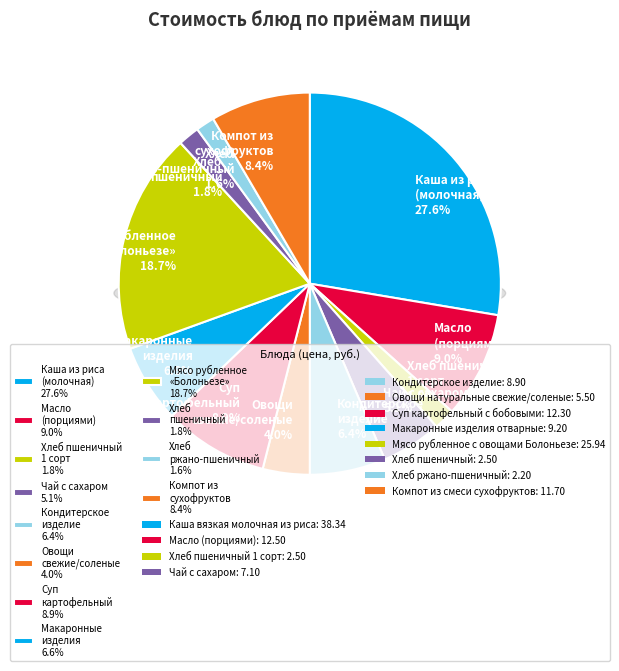

Which has a higher value, Хлеб ржано-пшеничный or Каша вязкая молочная из риса?

Каша вязкая молочная из риса